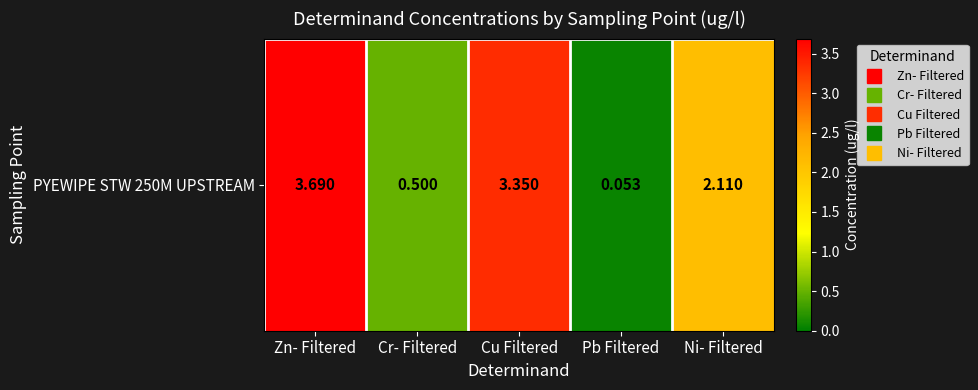

What is the difference between the values at Pb Filtered and Zn- Filtered?

3.6